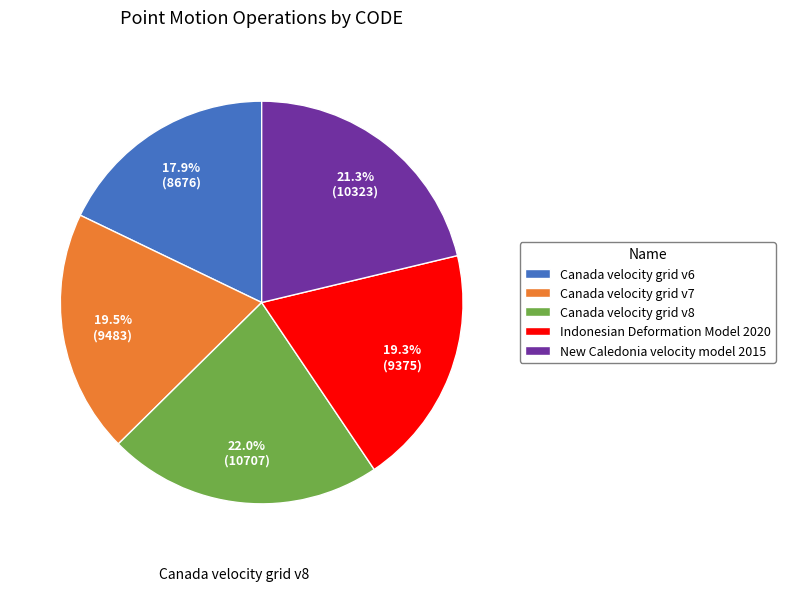

Is there any slice that represents more than half of the pie?

No